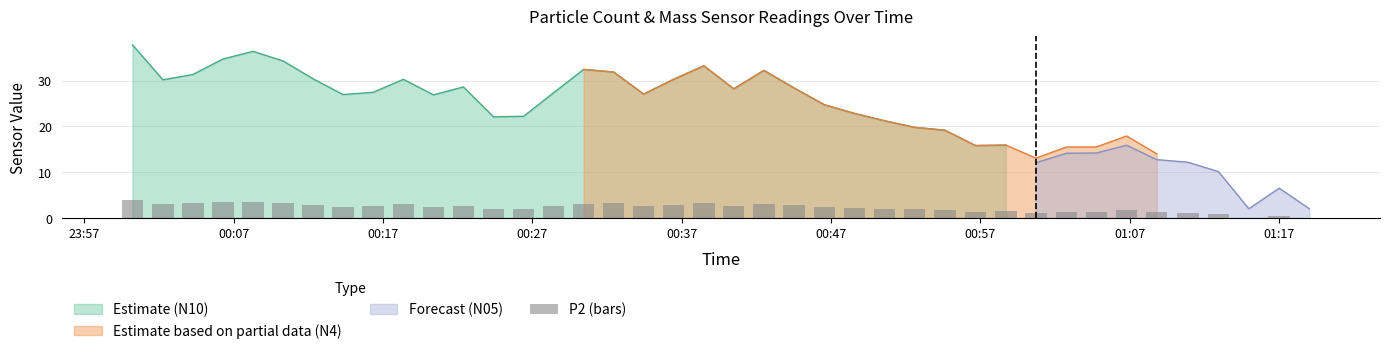

Count the number of categories in the chart.

40